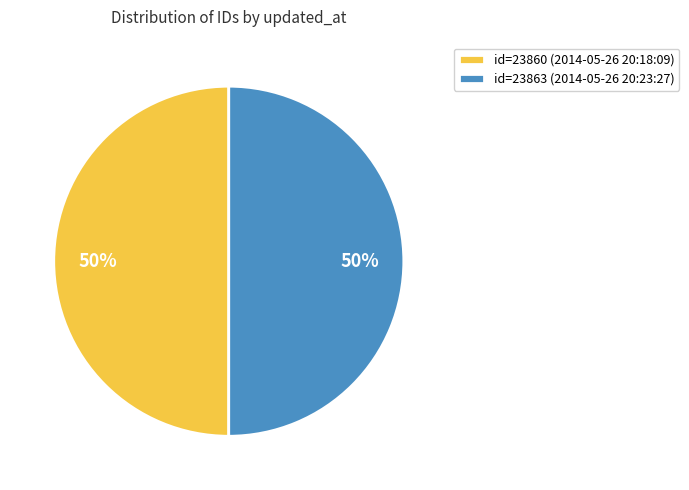

Do id=23860 (2014-05-26 20:18:09) and id=23863 (2014-05-26 20:23:27) together represent more than half of the pie?

Yes